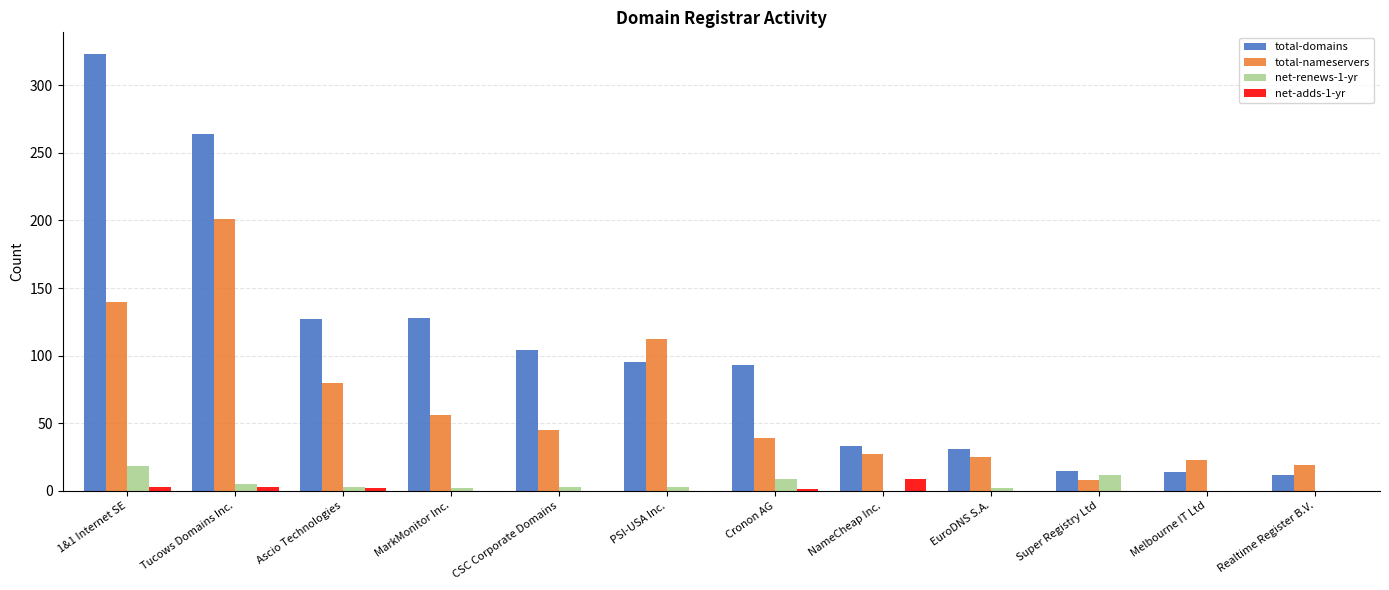

What is the sum of the net-adds-1-yr values at NameCheap Inc. and Realtime Register B.V.?

9